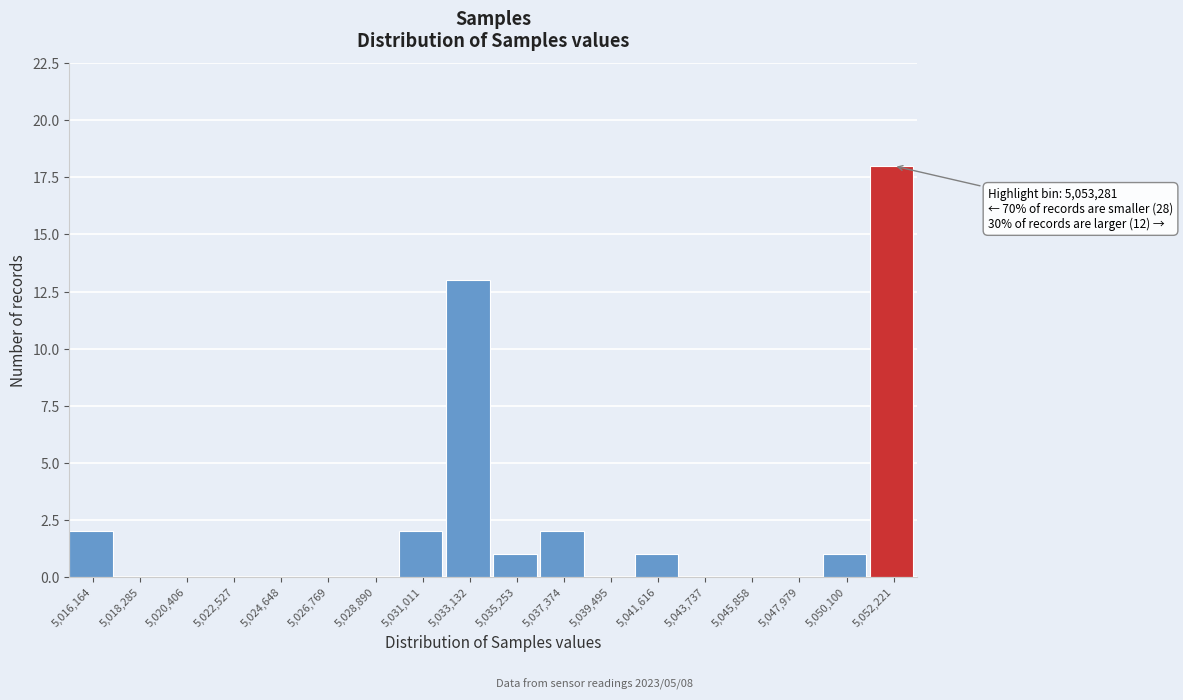

Reading right to left, extract all data points from this chart.

5,052,221=18	5,050,100=1	5,047,979=0	5,045,858=0	5,043,737=0	5,041,616=1	5,039,495=0	5,037,374=2	5,035,253=1	5,033,132=13	5,031,011=2	5,028,890=0	5,026,769=0	5,024,648=0	5,022,527=0	5,020,406=0	5,018,285=0	5,016,164=2